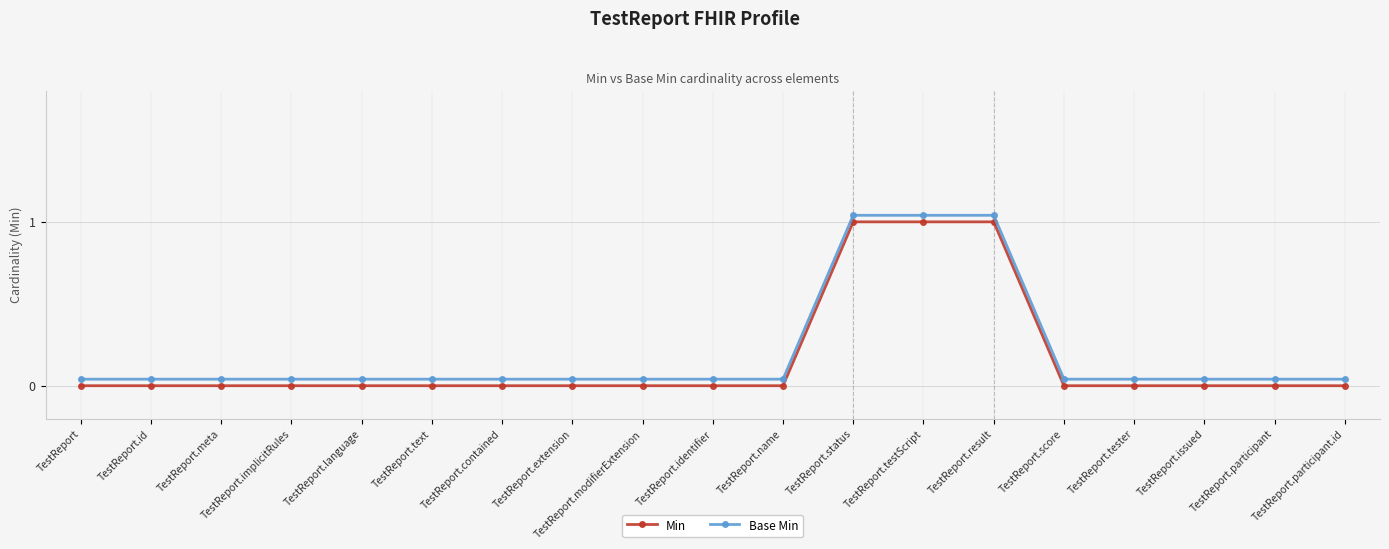

What is the highest value of the Base Min series?

1.0